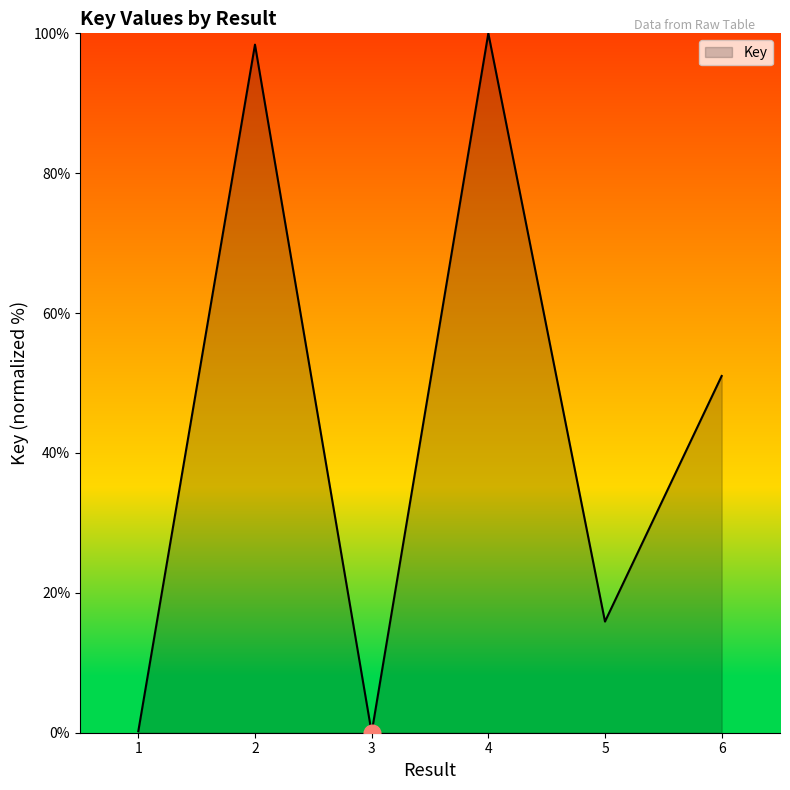

Does the chart display data point markers on the line(s)?

No